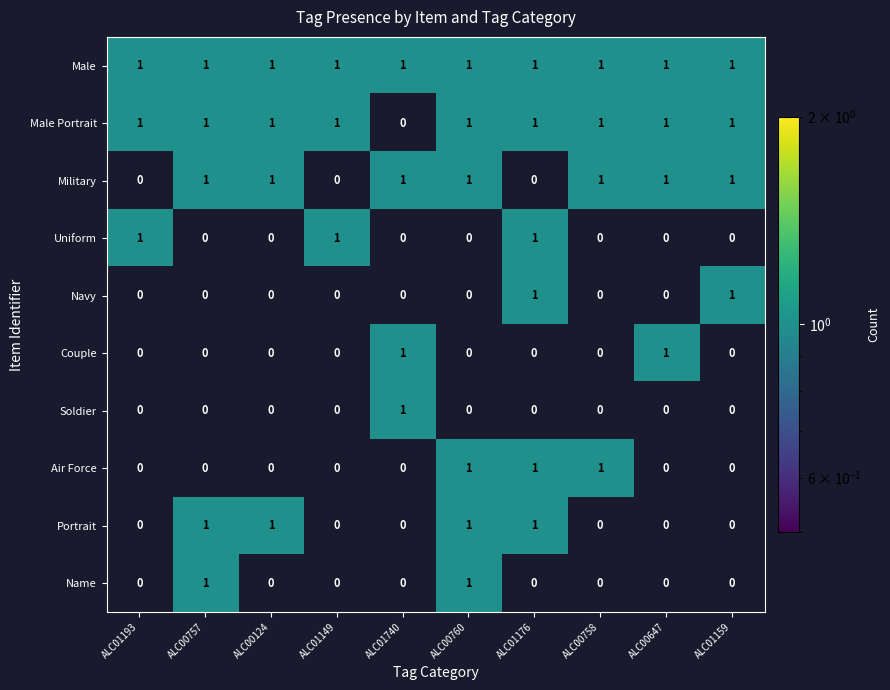

How many Air Force values are between 0 and 1?

10